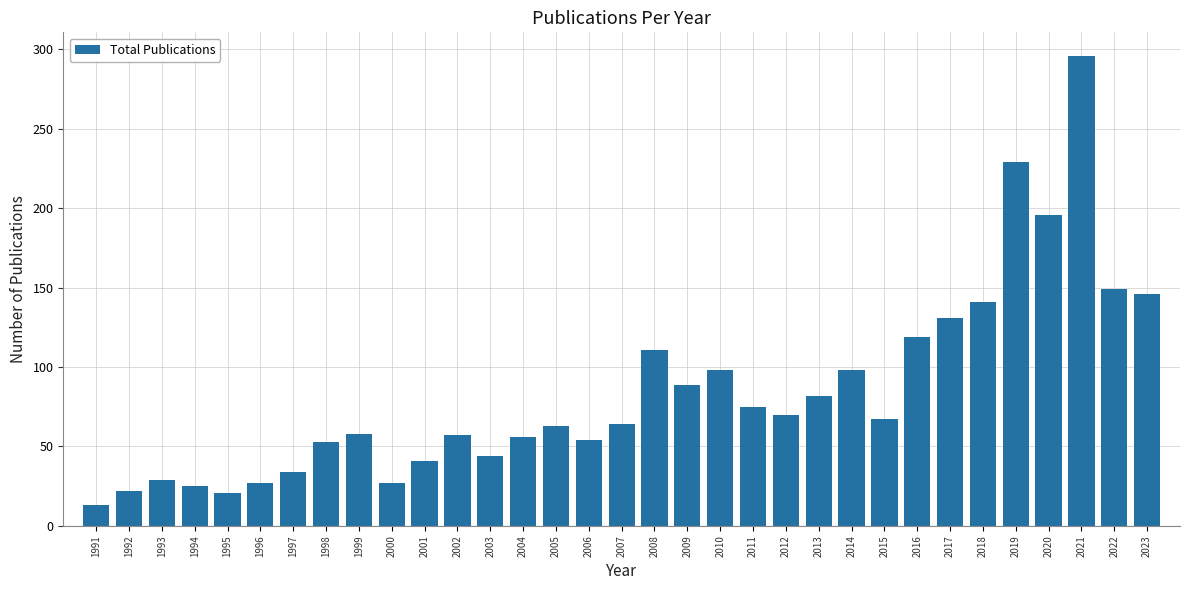

Which label corresponds to the smallest value in the chart?

1991